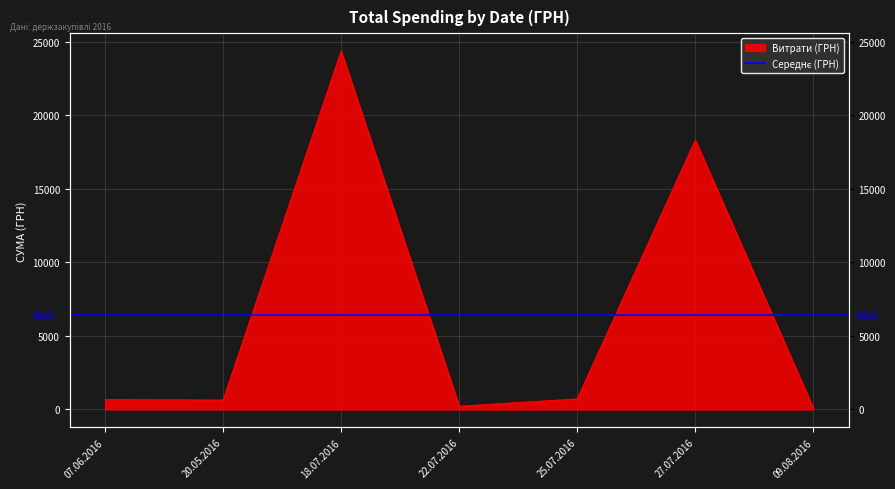

Reading left to right, extract all data points from this chart.

07.06.2016=670.0	20.05.2016=637.0	18.07.2016=24369.0	22.07.2016=212.6	25.07.2016=715.0	27.07.2016=18318.0	09.08.2016=77.4